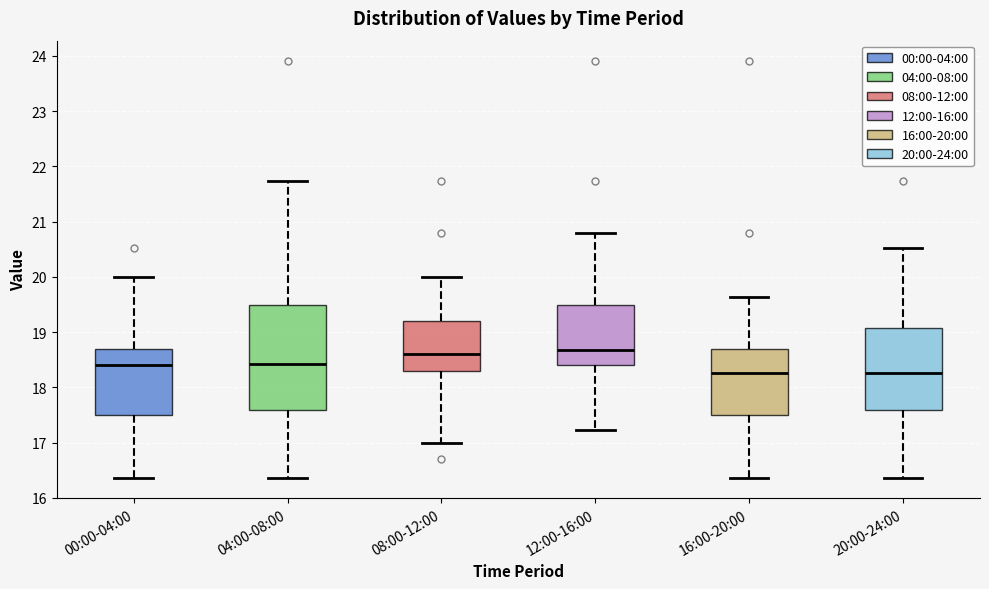

Reading left to right, transcribe this box plot: for each box, give where its median line is, the range the box spans, and where its two whiskers end, as read against the y-axis. The values are not printed on the chart, so give them approximately, as read against the axis.

00:00-04:00: median 18.4, box 17.5 to 18.7, whiskers 16.4 to 20.0
04:00-08:00: median 18.4, box 17.6 to 19.5, whiskers 16.4 to 21.7
08:00-12:00: median 18.6, box 18.3 to 19.2, whiskers 17.0 to 20.0
12:00-16:00: median 18.7, box 18.4 to 19.5, whiskers 17.2 to 20.8
16:00-20:00: median 18.3, box 17.5 to 18.7, whiskers 16.4 to 19.6
20:00-24:00: median 18.3, box 17.6 to 19.1, whiskers 16.4 to 20.5